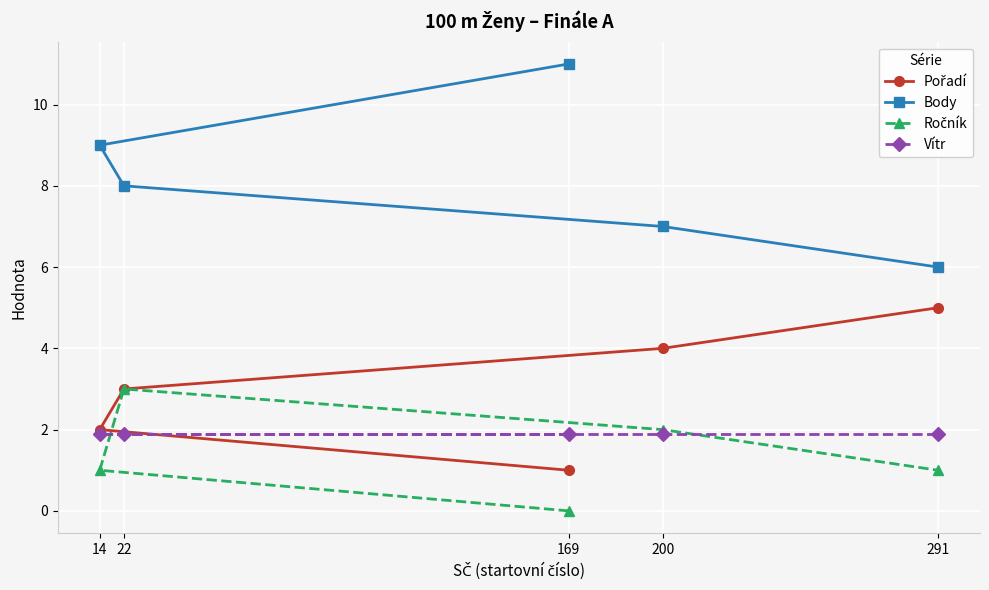

The Pořadí series shows 1.0 at 169. True or false?

True